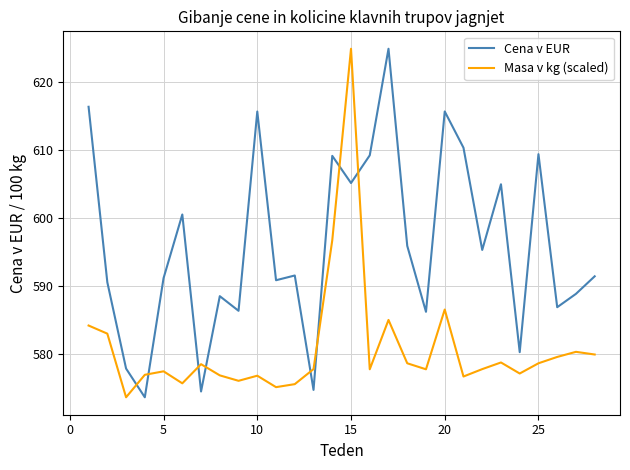

What is the difference between the maximum and minimum values in the Masa v kg (scaled) series?

51.4